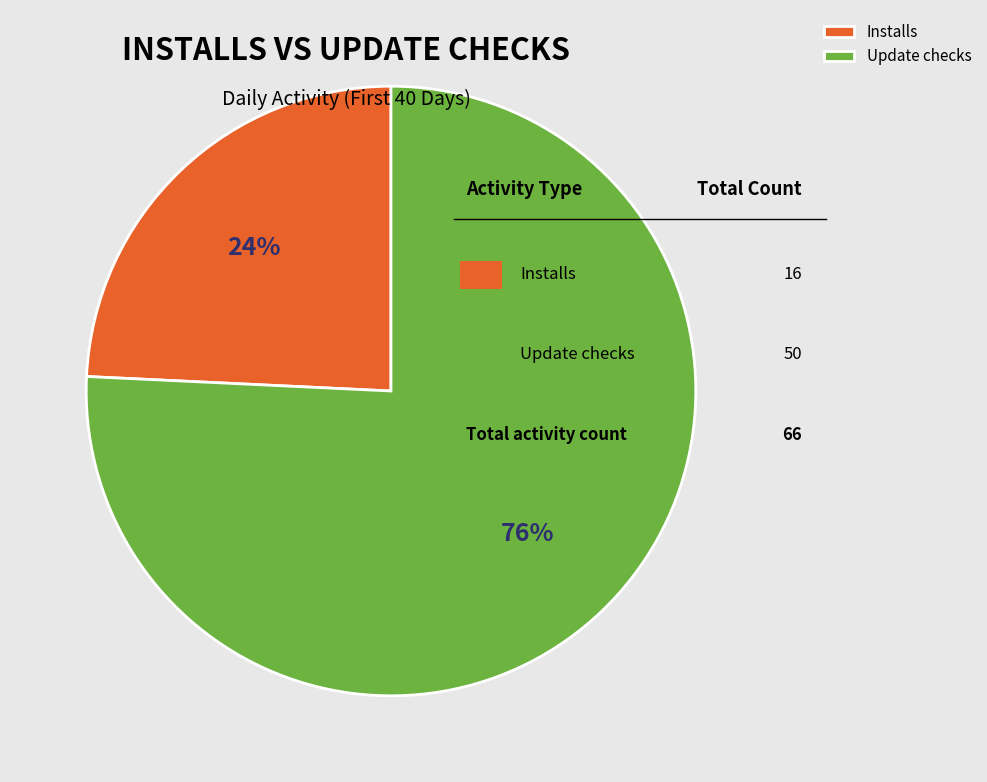

Is the sum of Installs and Update checks greater than half?

Yes